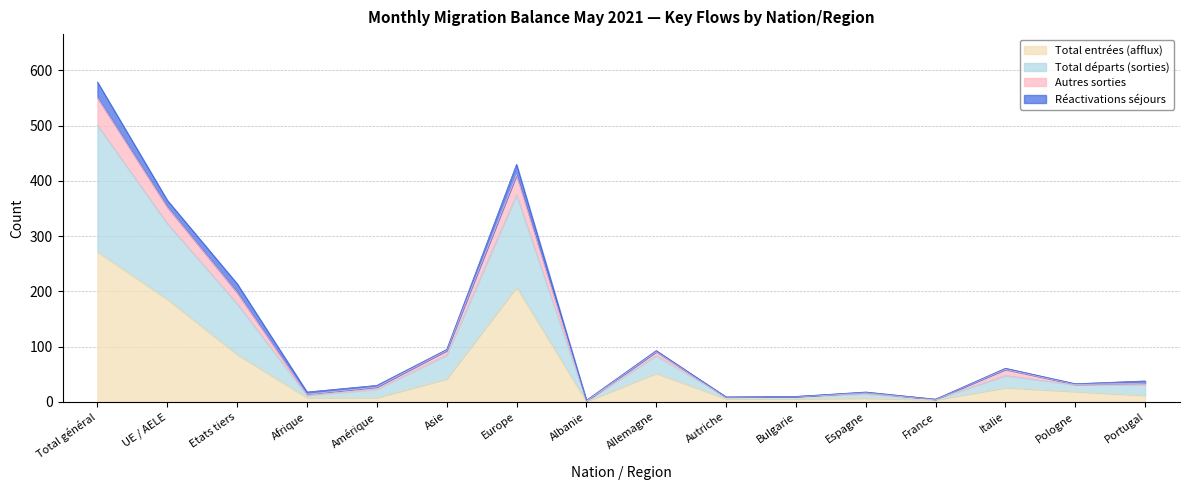

At which label does Total entrées (afflux) reach its peak?

Total général